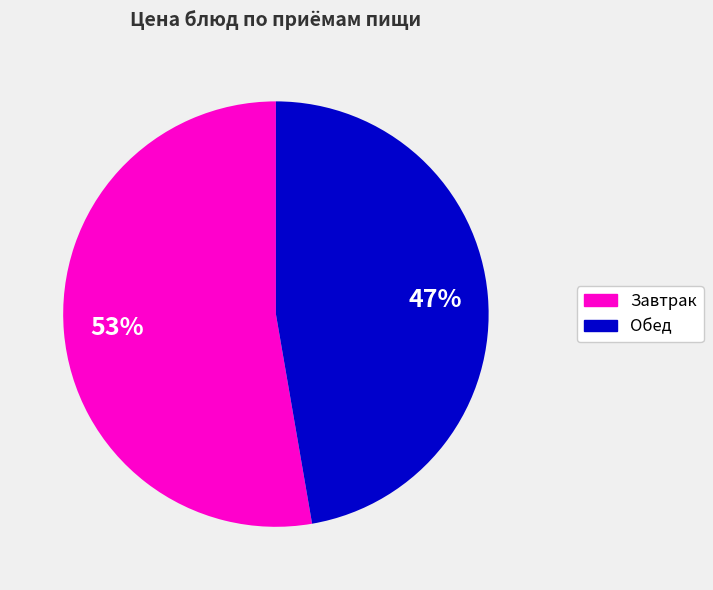

Does any single category account for the majority?

Yes